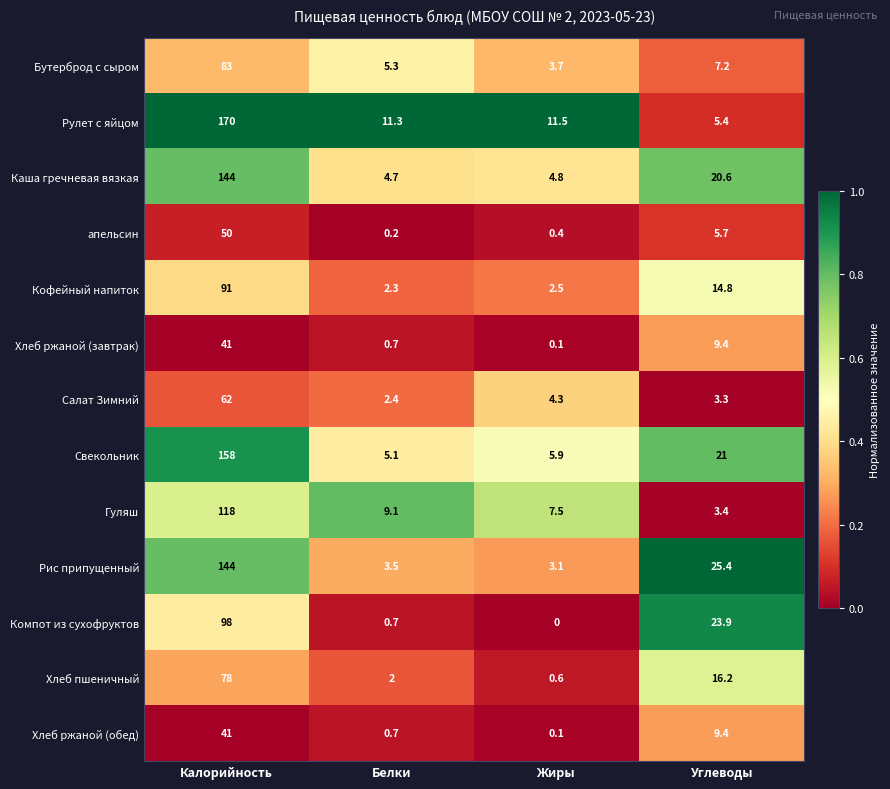

The Гуляш series shows 7.5 at Жиры. True or false?

True